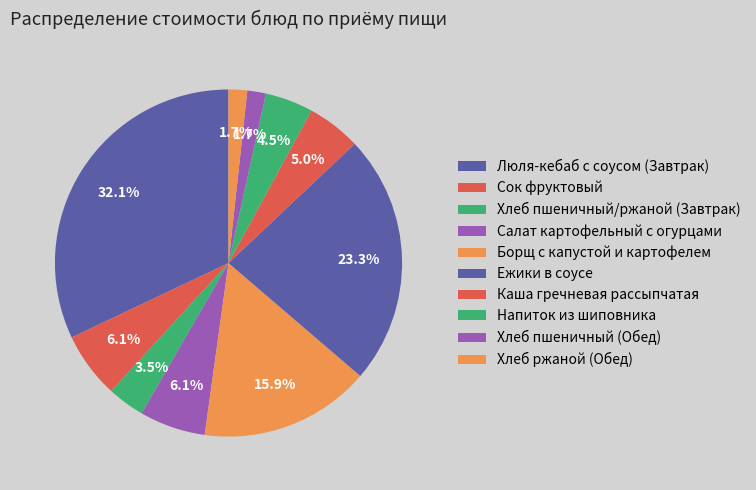

Is there any slice that represents more than half of the pie?

No